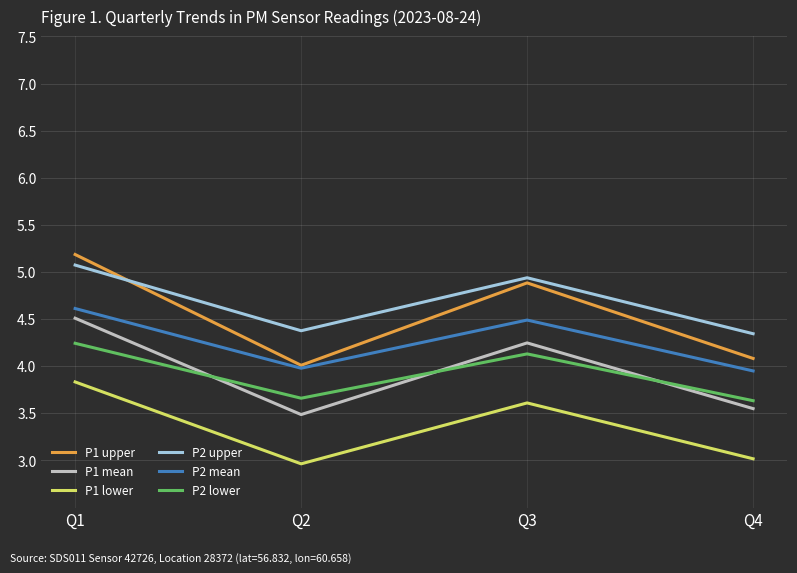

Which series ends up on top after the final intersection of P2 upper and P1 upper?

P2 upper